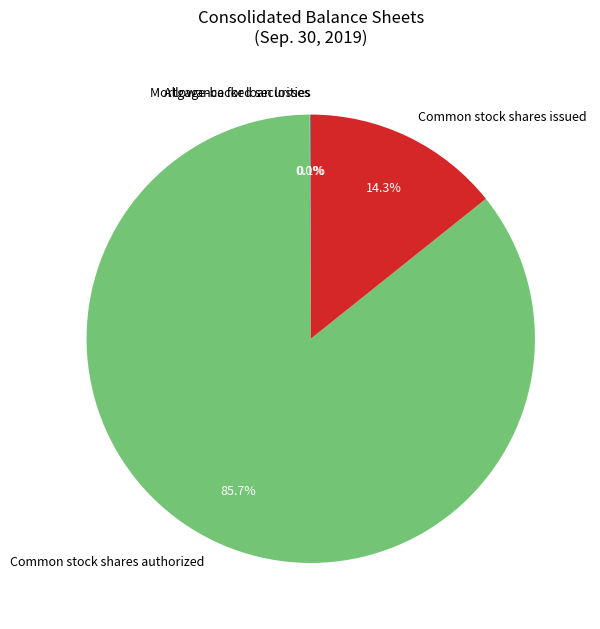

To the nearest percent, what is the difference between the largest and smallest slice percentages?

86%